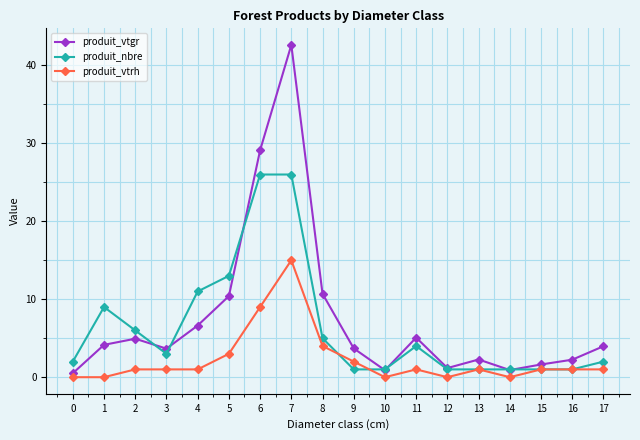

What is the value of the produit_nbre point at the 13th from the left?

1.0